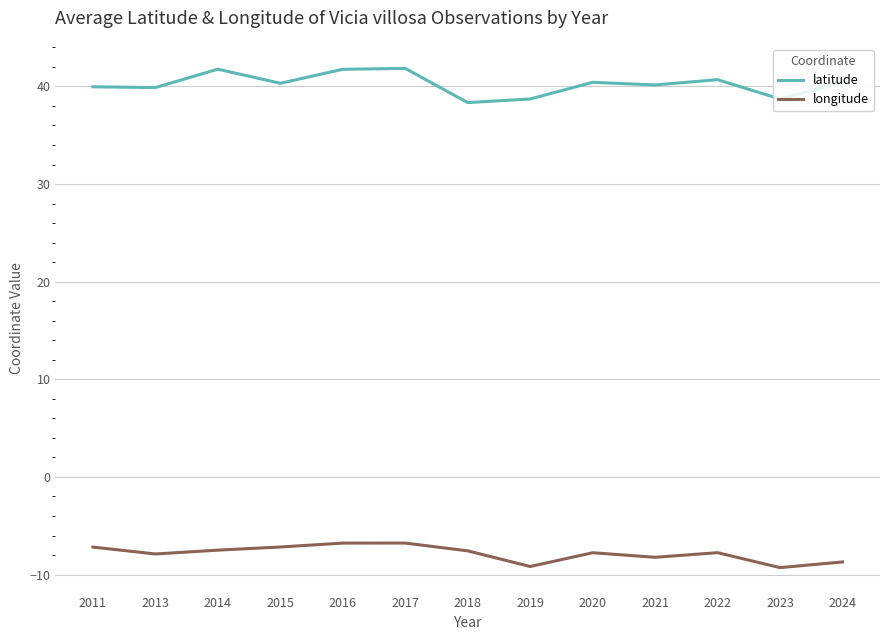

True or false: longitude has a value of -11.4 at 2011.

False